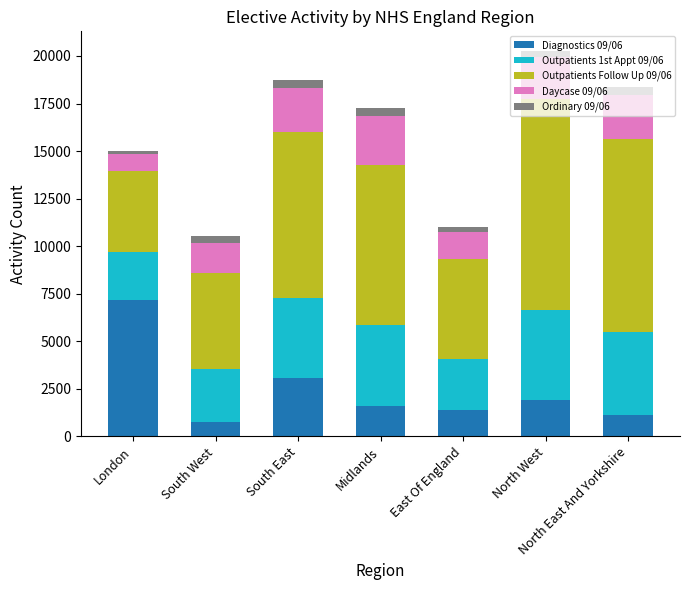

Which series has the largest range (max minus min)?

Outpatients Follow Up 09/06